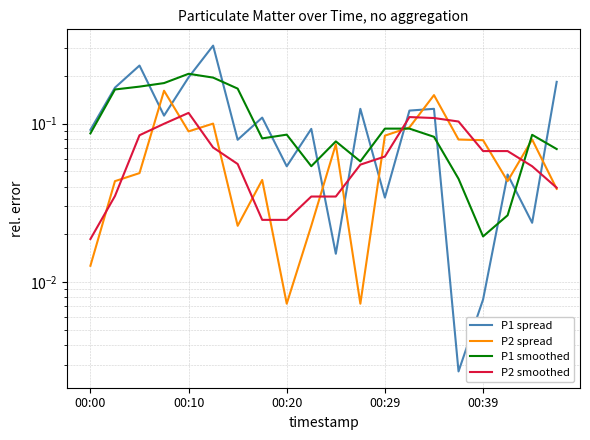

How many P2 smoothed values are between 0 and 1?

20